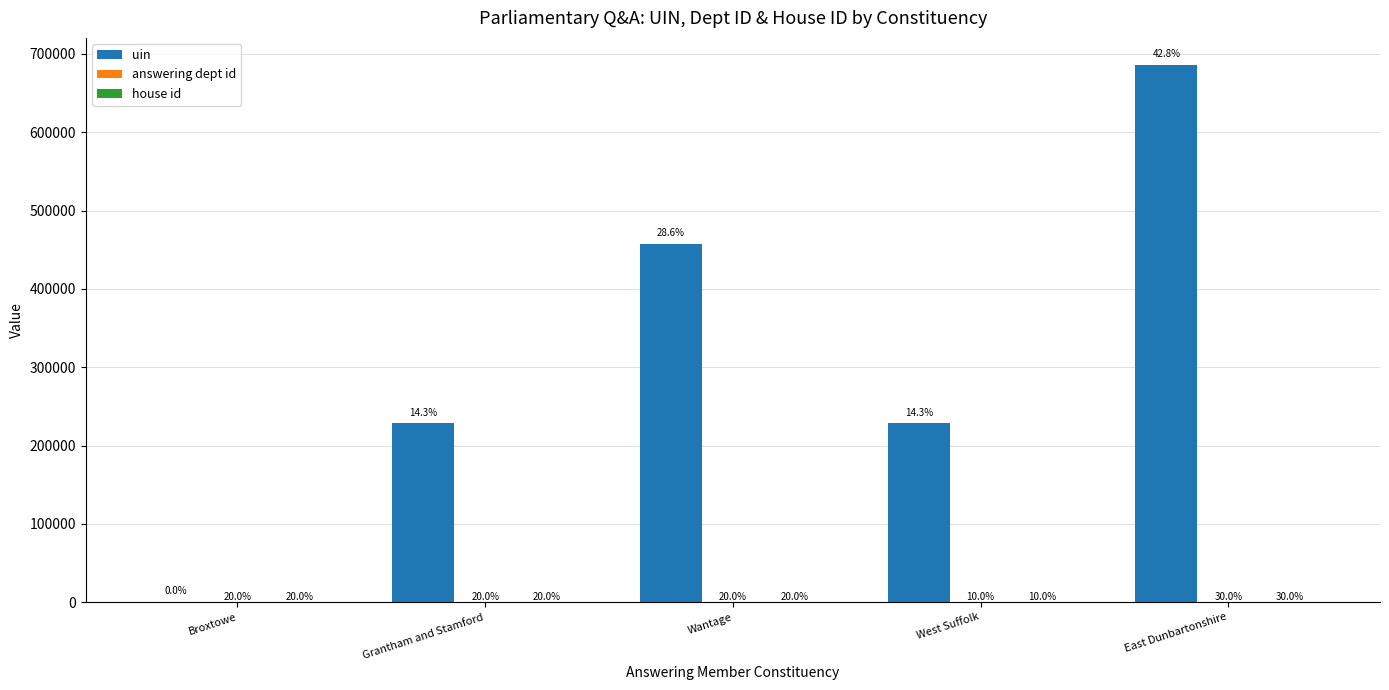

Rank the series at East Dunbartonshire from highest to lowest value.

uin, answering dept id, house id